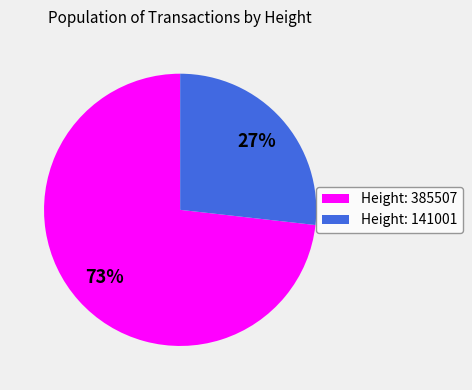

To the nearest percent, what percentage of the pie is Height: 141001?

27%